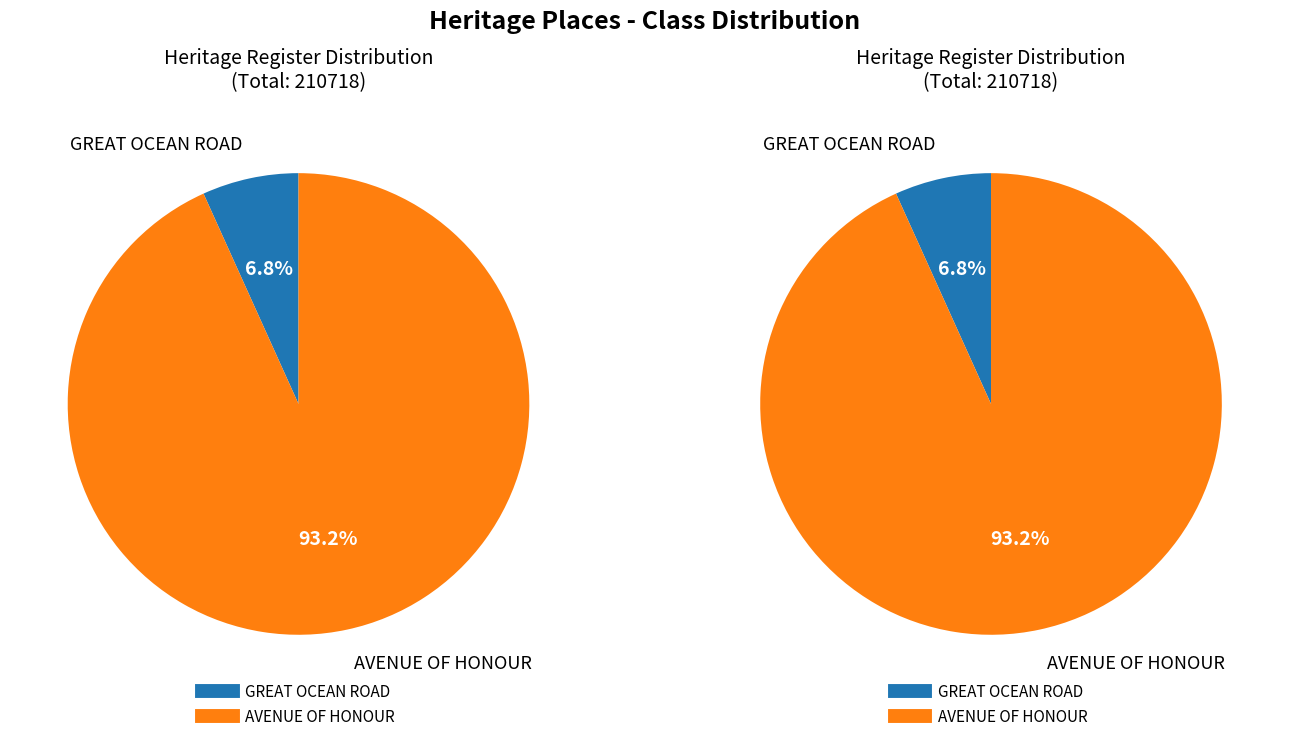

Which slice is the smallest?

GREAT OCEAN ROAD